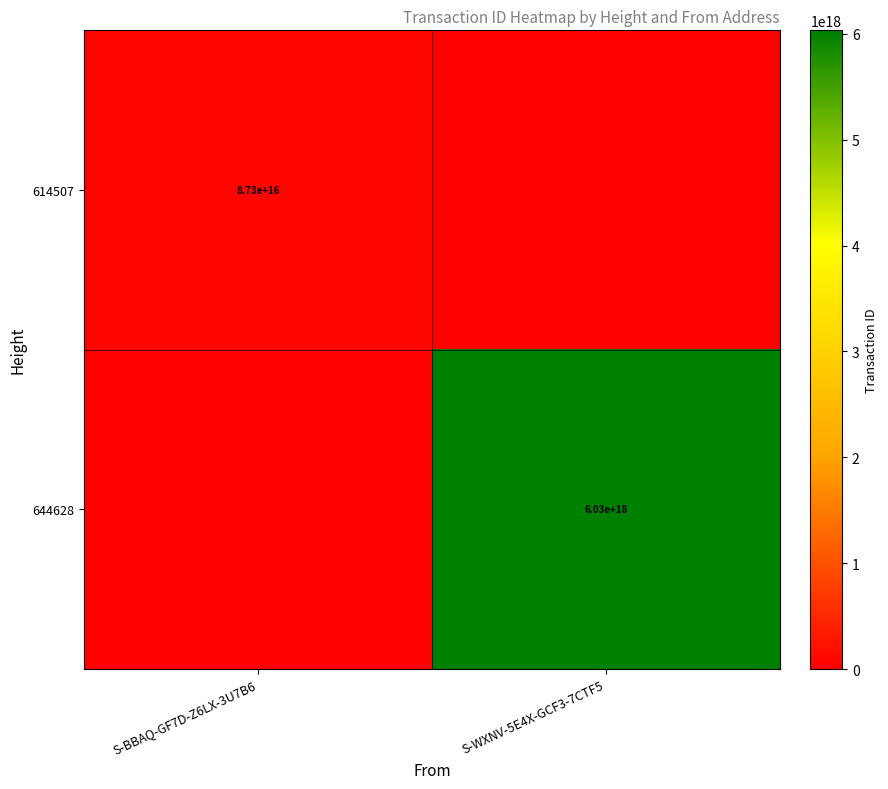

Is it true that 644628 equals 8849010454161687552 at S-WXNV-5E4X-GCF3-7CTF5?

False